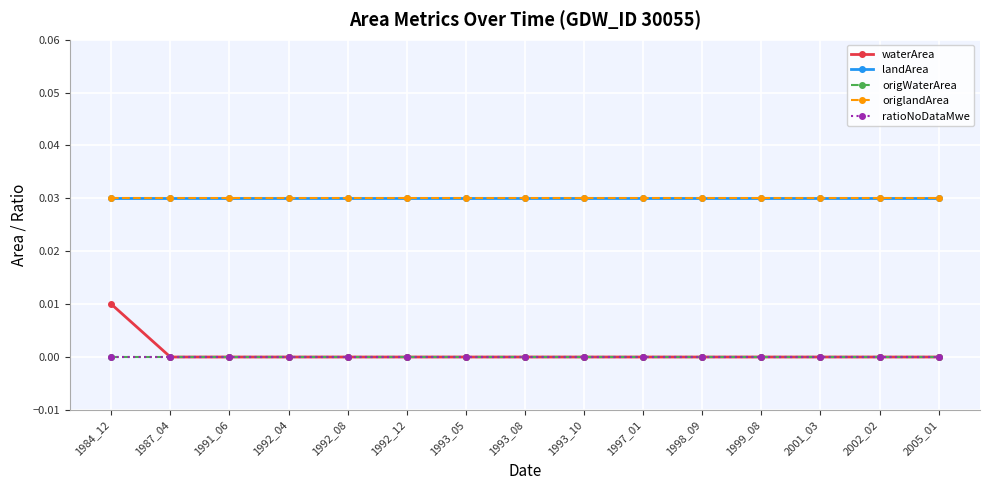

Is it true that origWaterArea equals 0.0 at 1993_08?

True